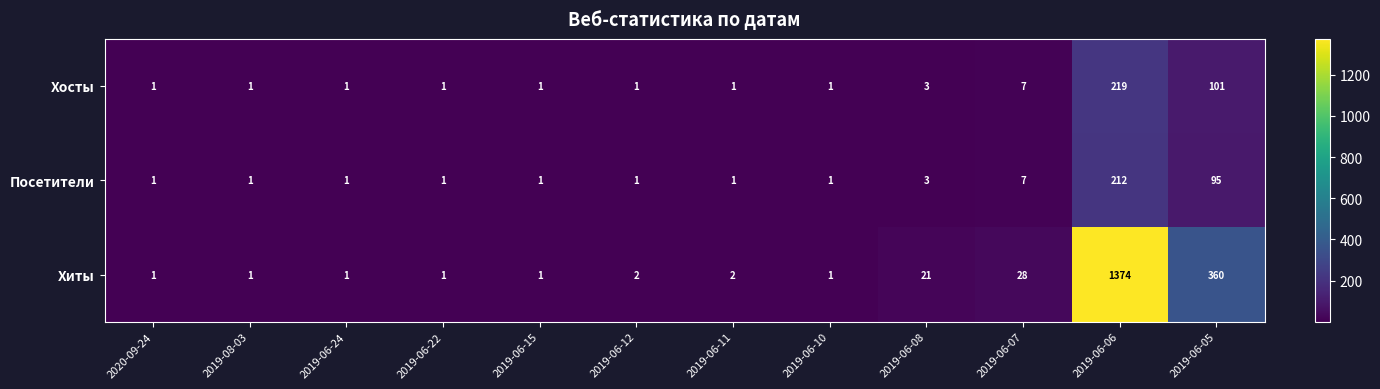

Which category has the highest value across all series?

2019-06-06